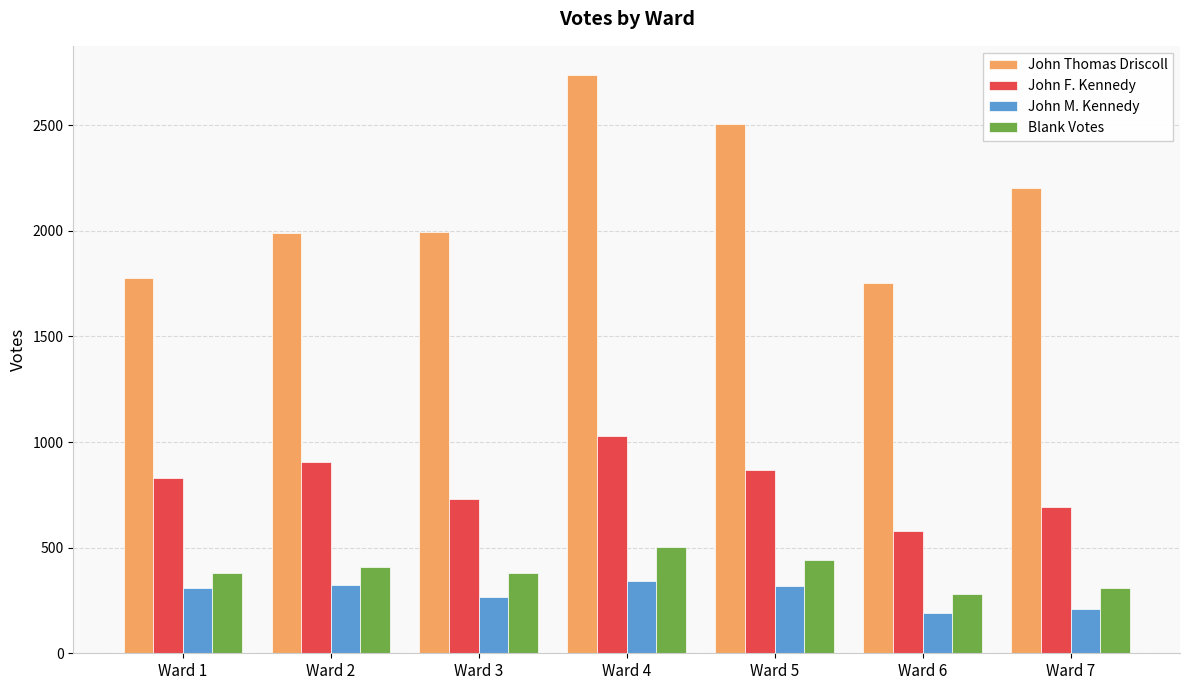

Which series has the largest total across all categories?

John Thomas Driscoll